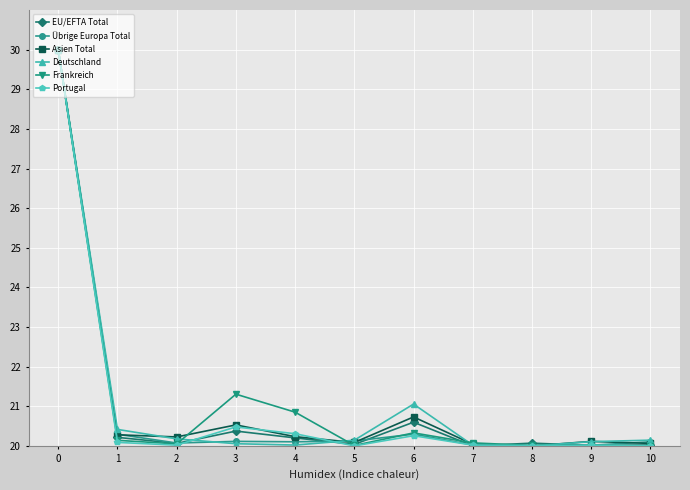

What is the highest value of the Asien Total series?

30.0